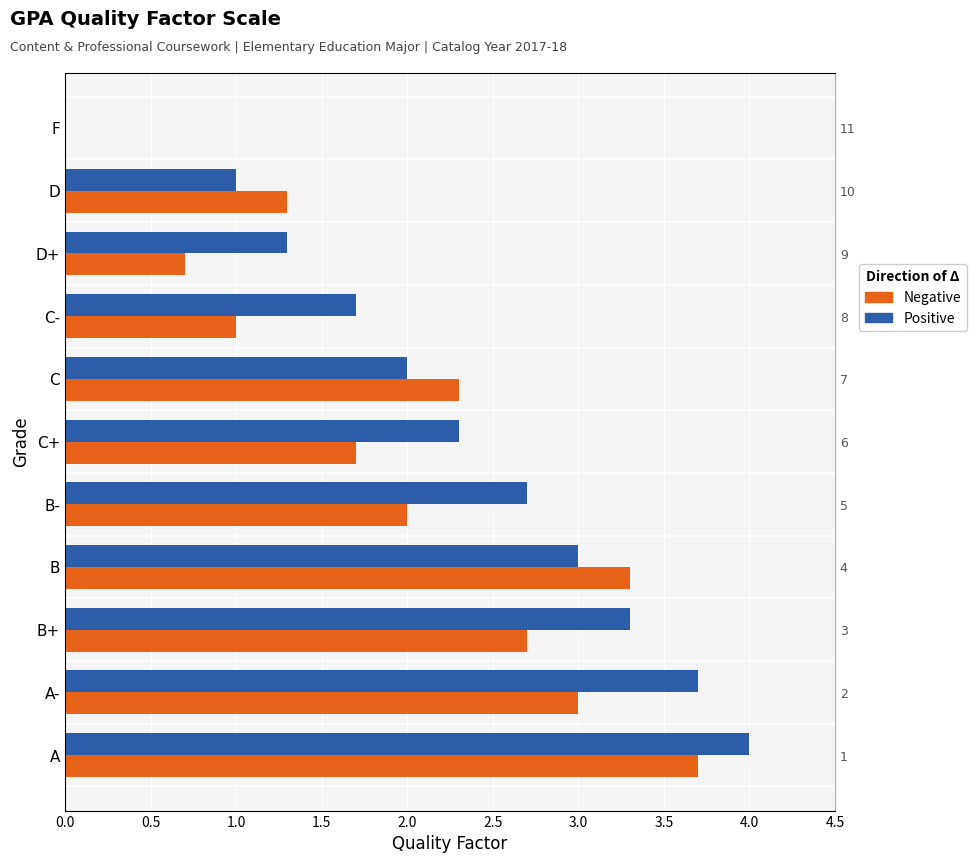

How many bars are there in total?

22